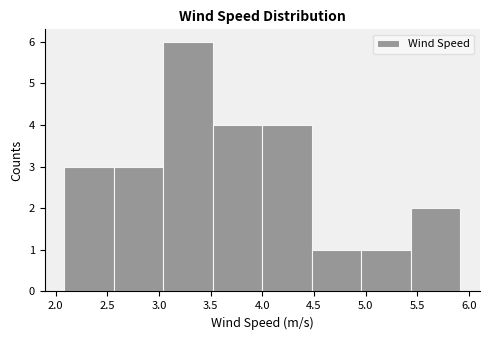

Reading left to right, list every bar in this chart as the range it spans on the x-axis followed by its height. Neither the bar edges nor the heights are printed on the chart, so give them approximately, as read against the axes.

2.10 to 2.55: 3
2.55 to 3.05: 3
3.05 to 3.50: 6
3.50 to 4.00: 4
4.00 to 4.50: 4
4.50 to 4.95: 1
4.95 to 5.45: 1
5.45 to 5.90: 2